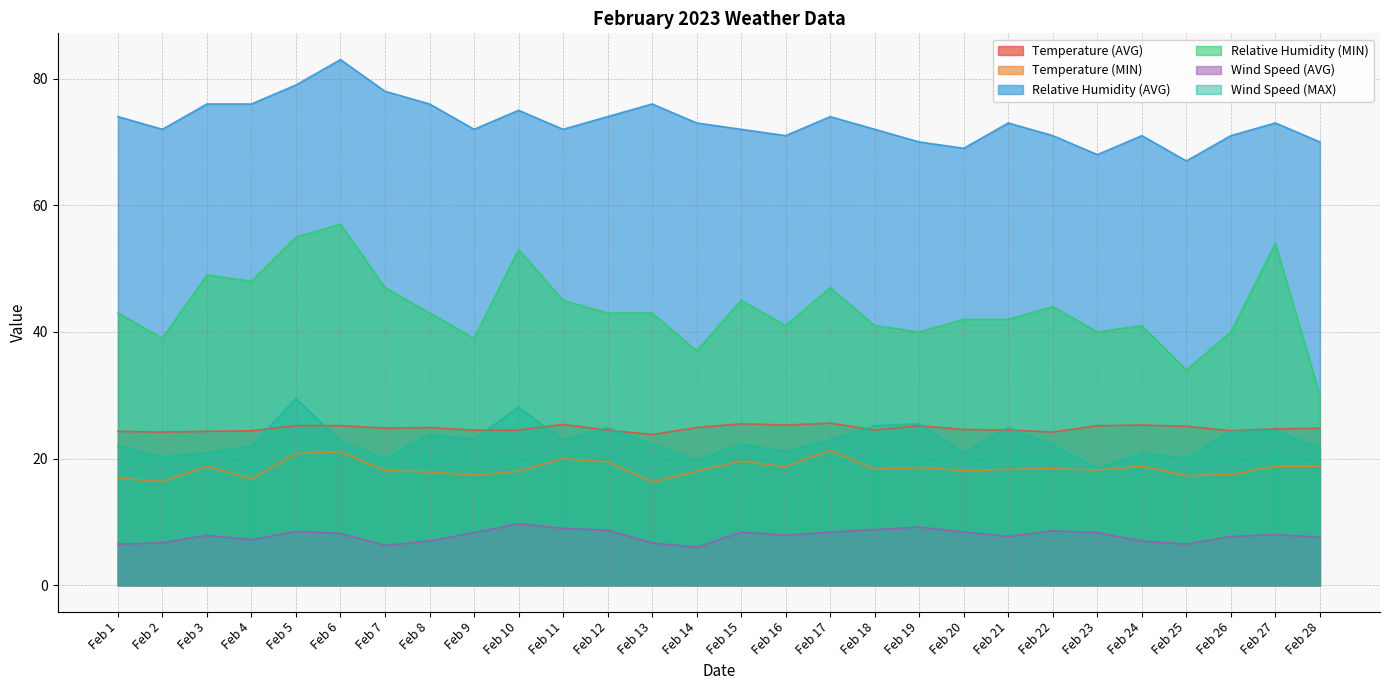

What is the total value across all series at Feb 11?

194.3